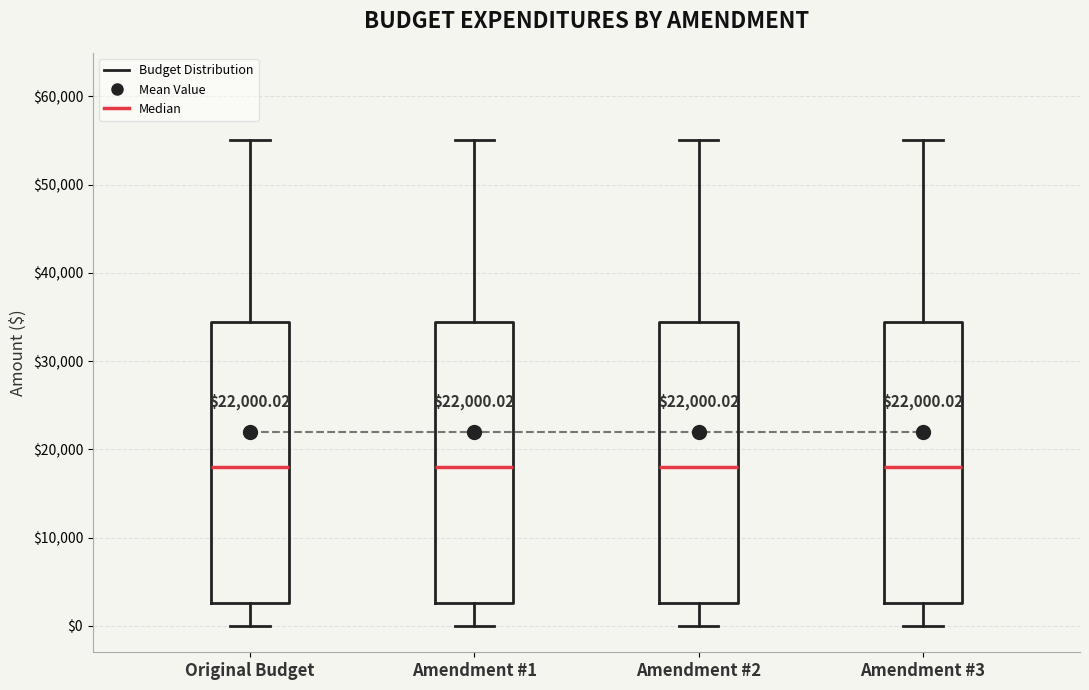

Reading left to right, read every box against the y-axis: the position of its median line, the range the box covers, and the ends of its whiskers. The values are not printed on the chart, so give them approximately, as read against the axis.

Original Budget: median 18000, box 3000 to 34000, whiskers 0 to 55000
Amendment #1: median 18000, box 3000 to 34000, whiskers 0 to 55000
Amendment #2: median 18000, box 3000 to 34000, whiskers 0 to 55000
Amendment #3: median 18000, box 3000 to 34000, whiskers 0 to 55000